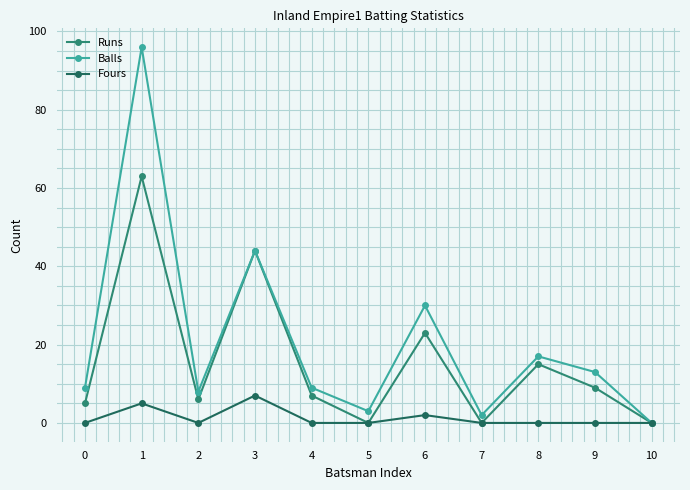

What is the total value across all series at 1?

164